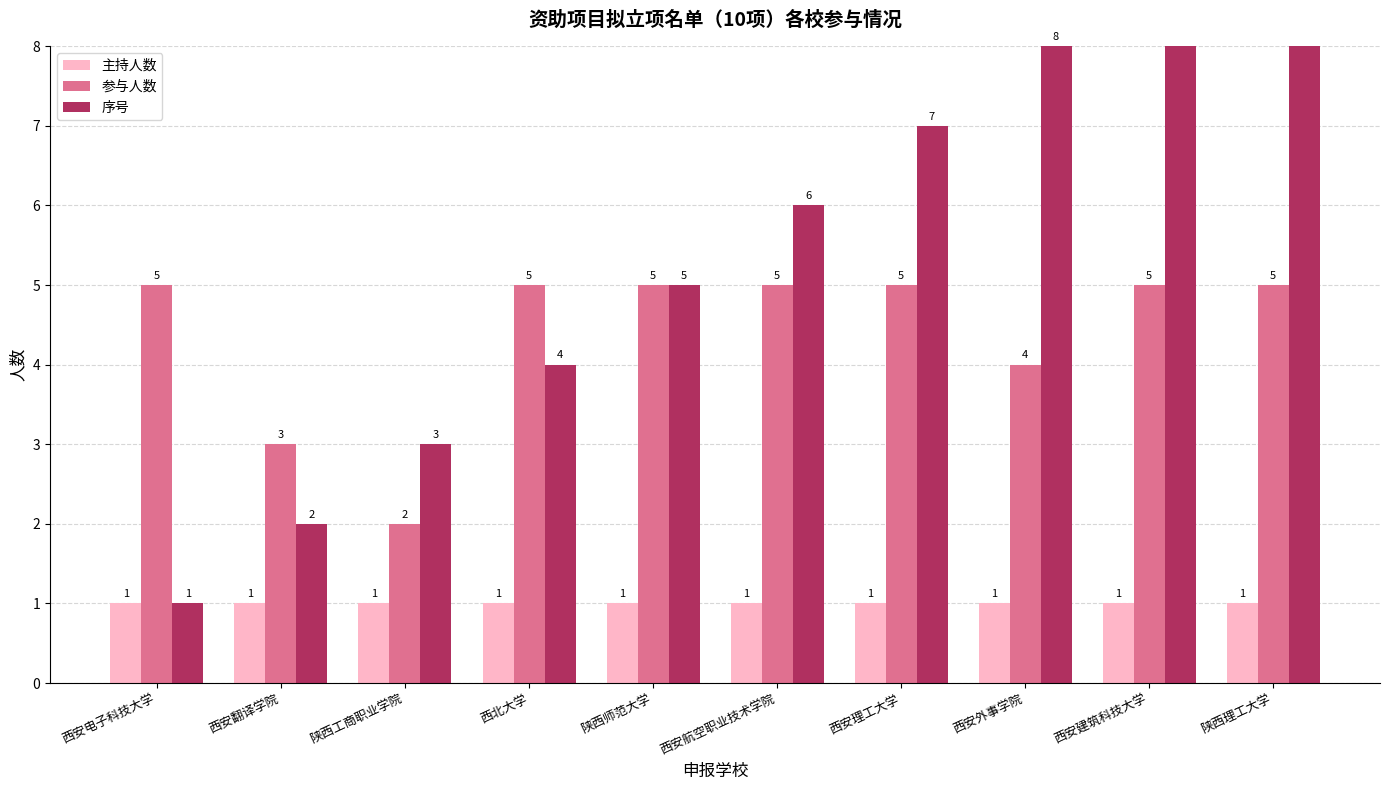

List the labels in order of 主持人数 value, largest first.

西安电子科技大学, 西安翻译学院, 陕西工商职业学院, 西北大学, 陕西师范大学, 西安航空职业技术学院, 西安理工大学, 西安外事学院, 西安建筑科技大学, 陕西理工大学